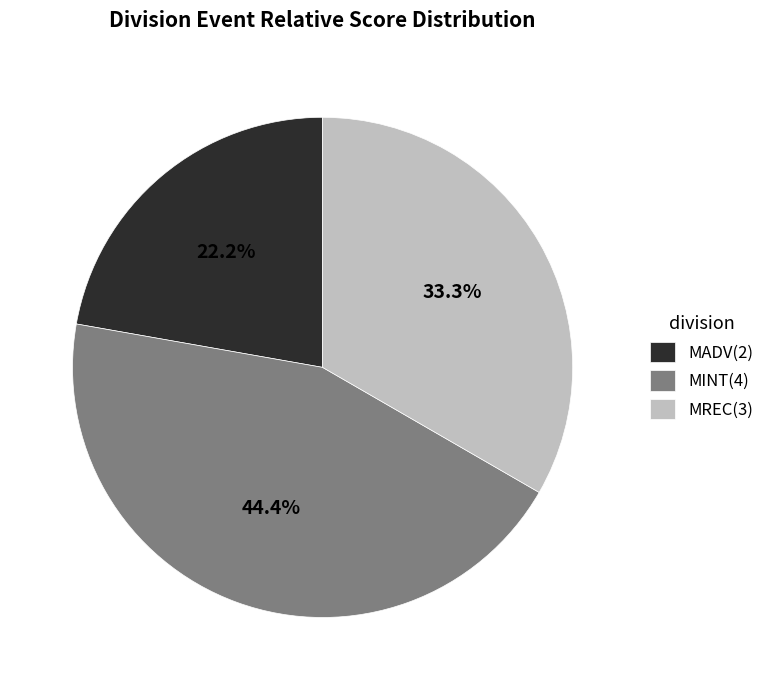

Does MADV(2) represent more than half of the total?

No